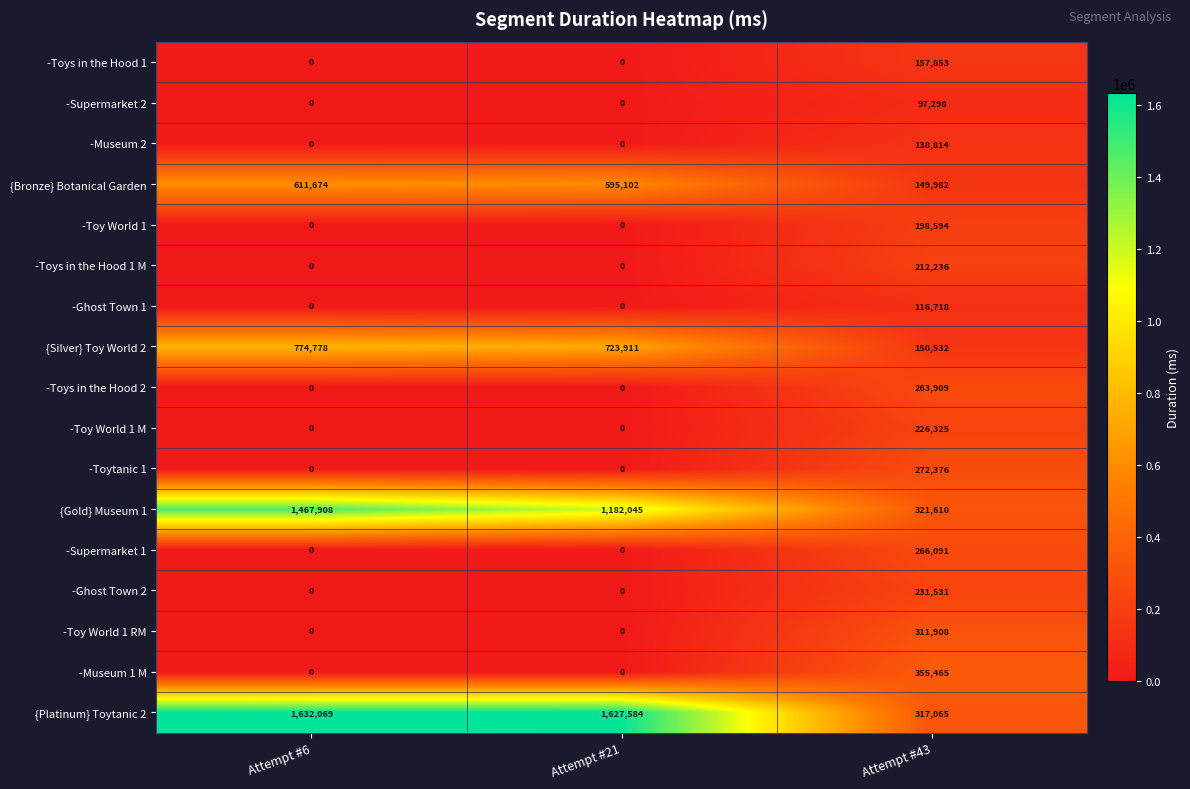

At how many categories does at least one series exceed 1596720?

2